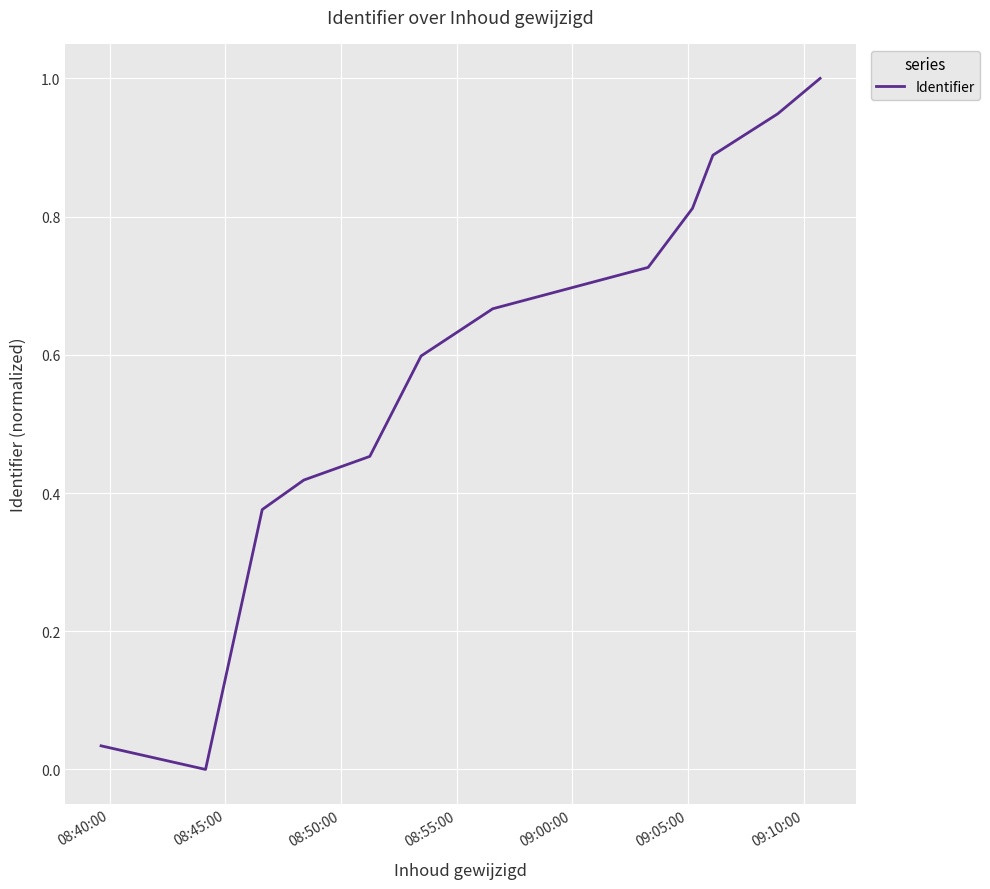

What is the difference between the maximum and minimum values?

1.0